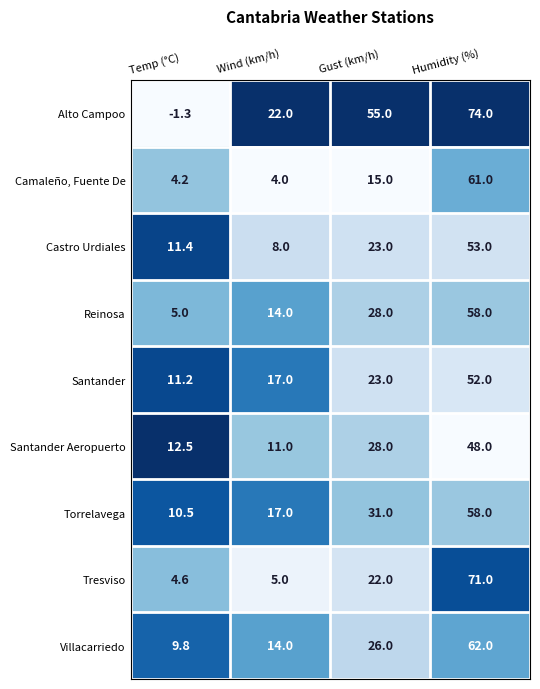

Is it true that Santander Aeropuerto equals 12.5 at Temp (°C)?

True